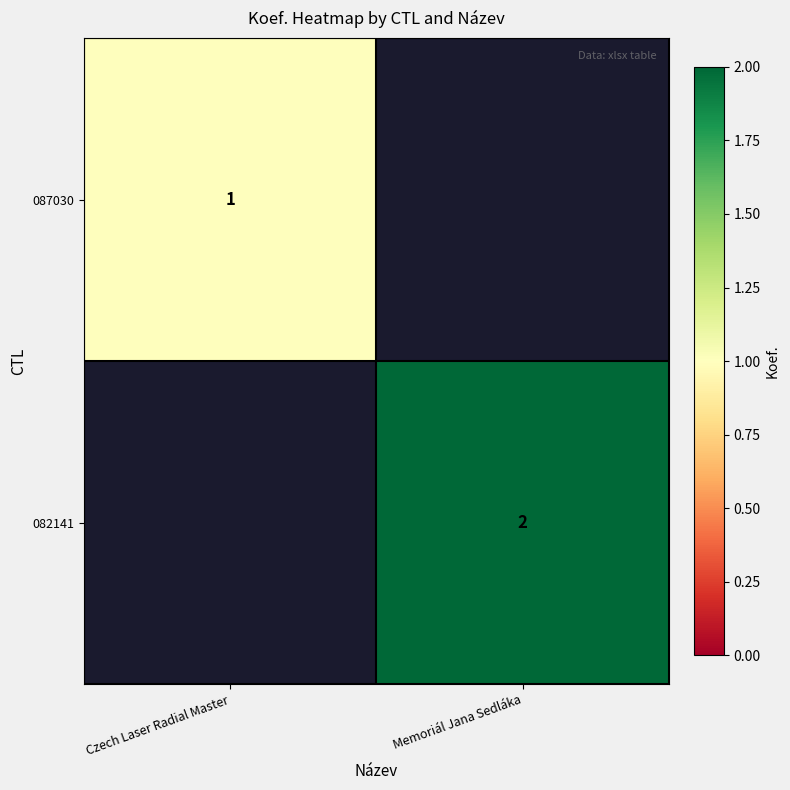

The value of 087030 at Czech Laser Radial Master is 0. True or false?

False